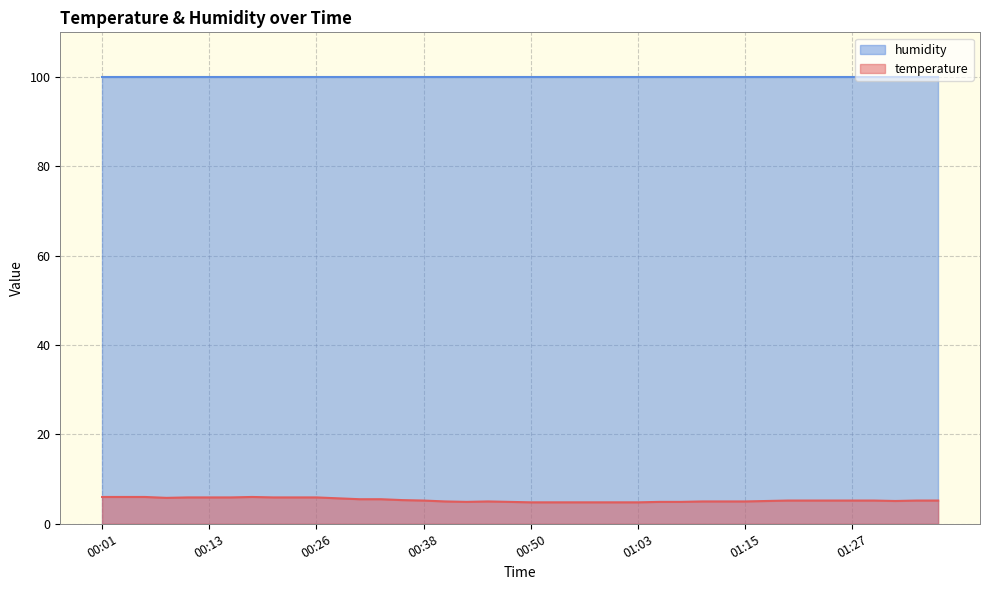

How many interior local valleys (lower than both neighbors) does the data have?

3